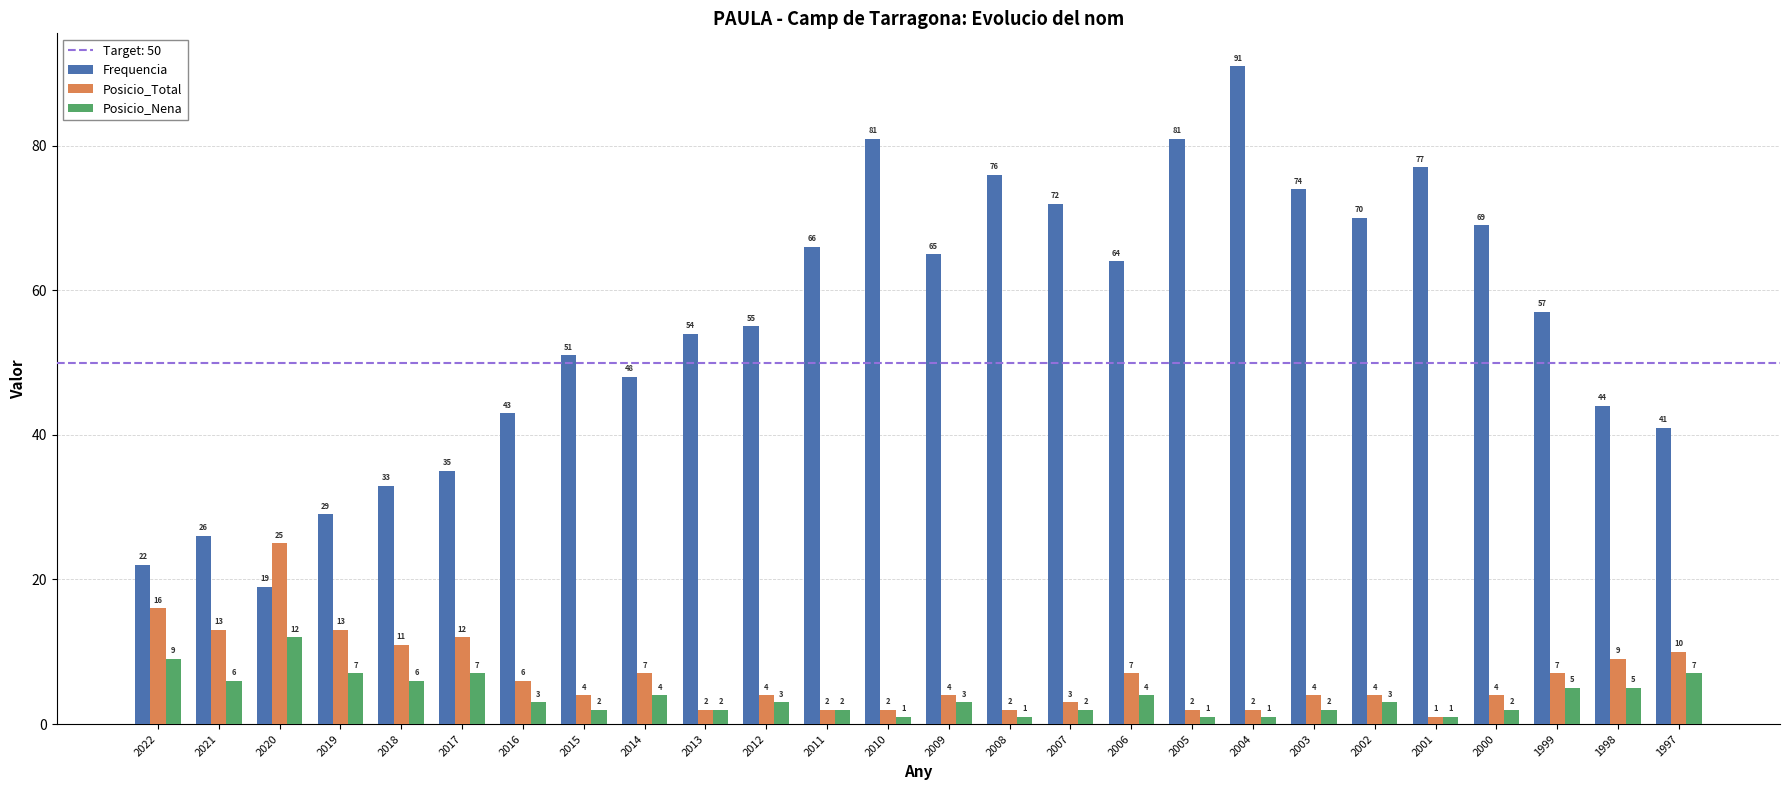

Rank the series by their maximum value, from lowest to highest.

Posicio_Nena, Posicio_Total, Frequencia